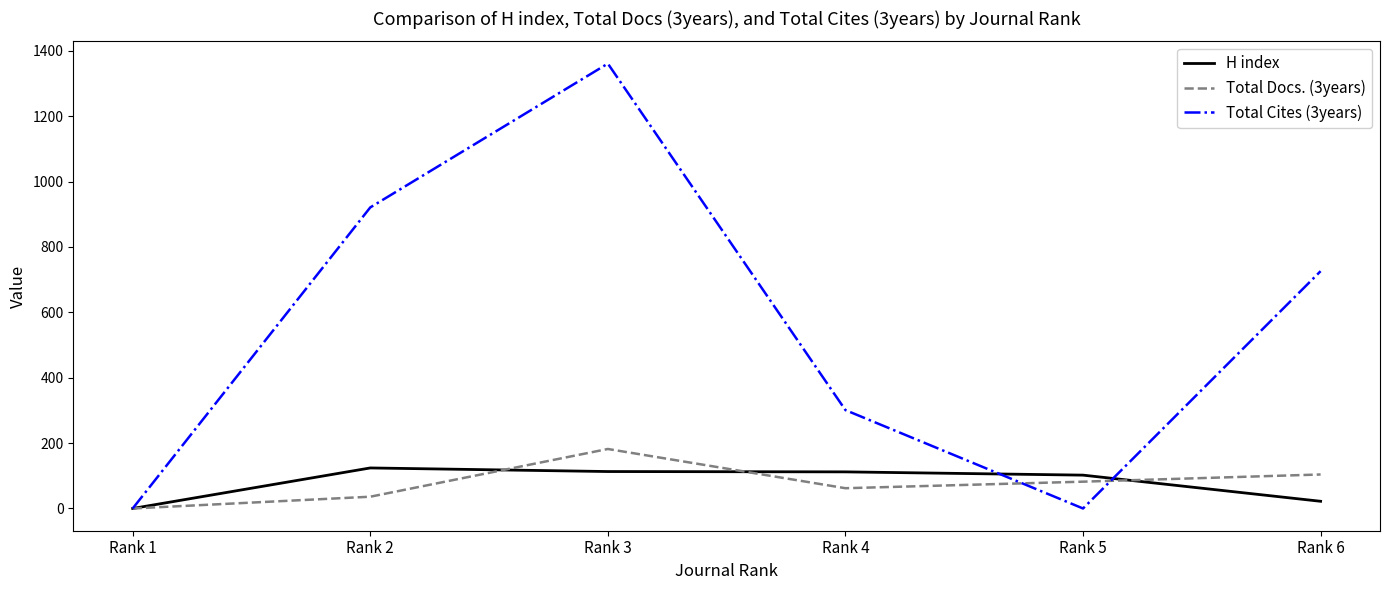

True or false: H index and Total Docs. (3years) cross at least once.

True